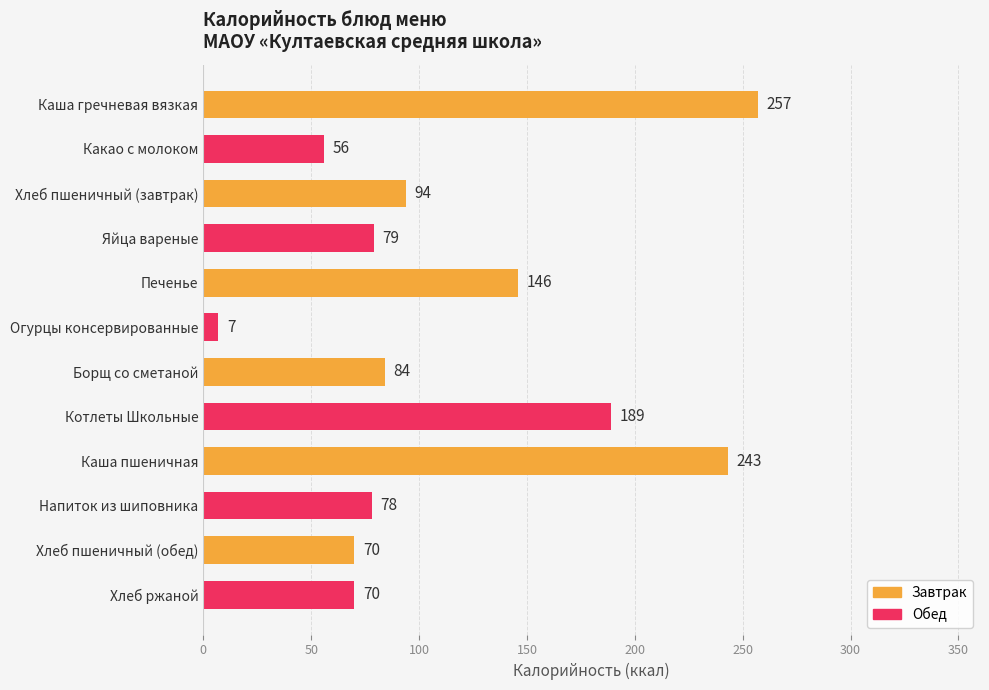

How many categories are shown in the chart?

12